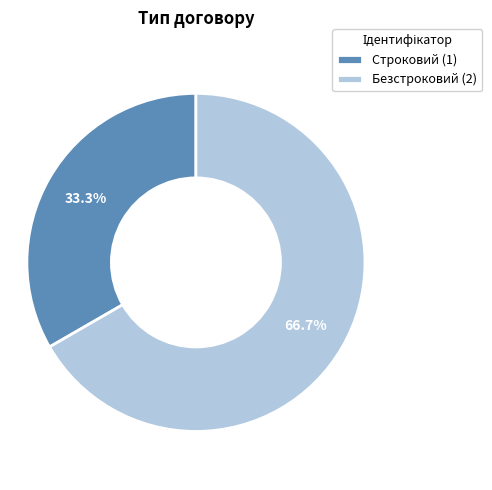

Rank the categories by value from lowest to highest.

Строковий, Безстроковий